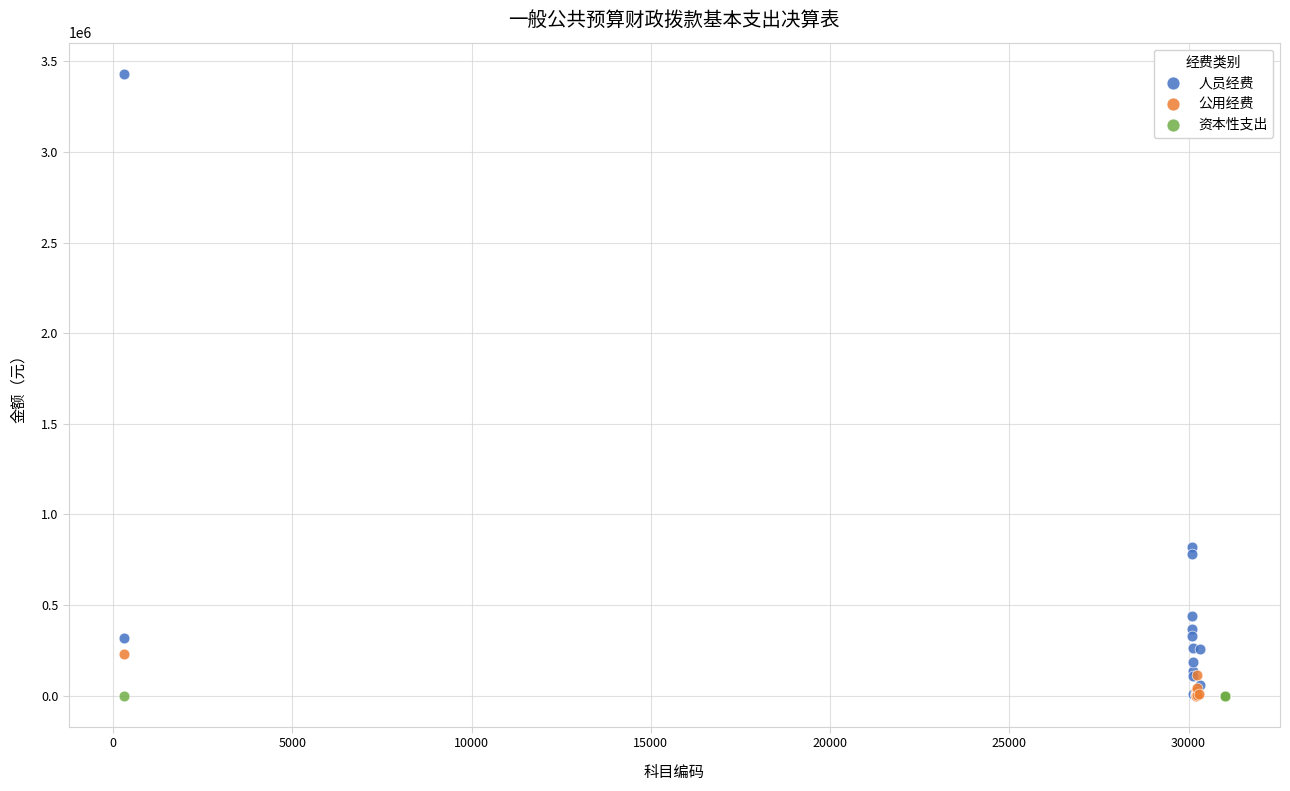

Which series contains the highest Y value?

人员经费